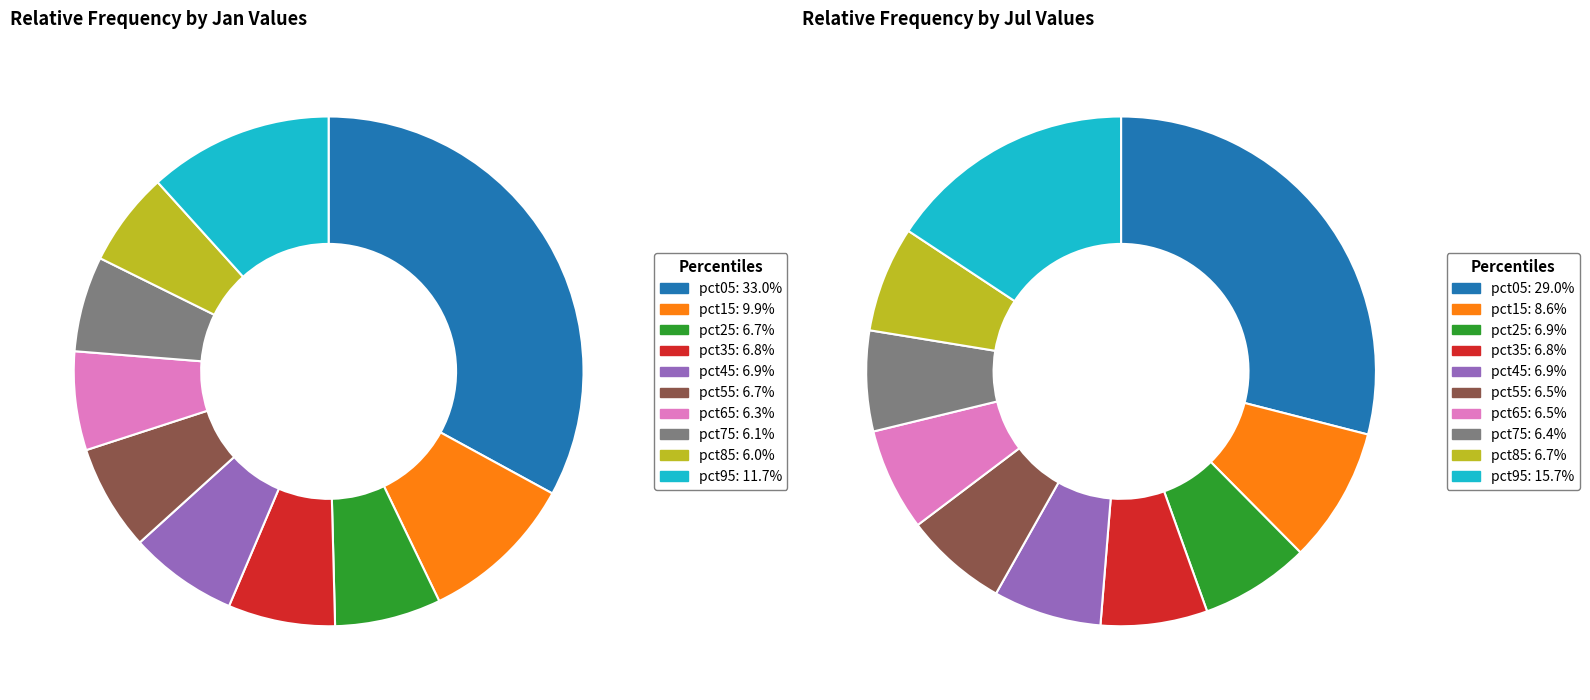

The 8 slice represents 6% of the pie. True or false?

True